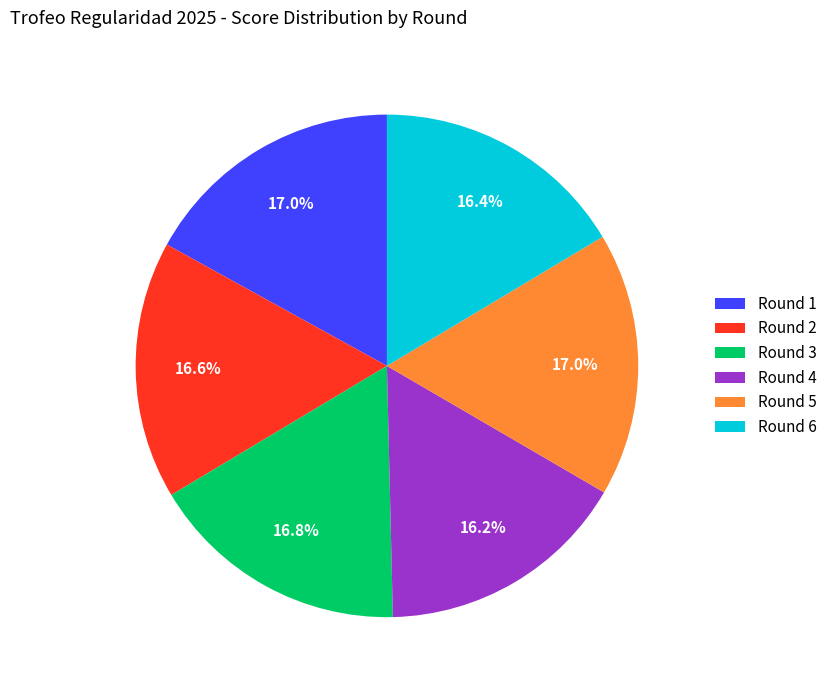

What is the ratio of the value at Round 2 to the value at Round 1?

1.0